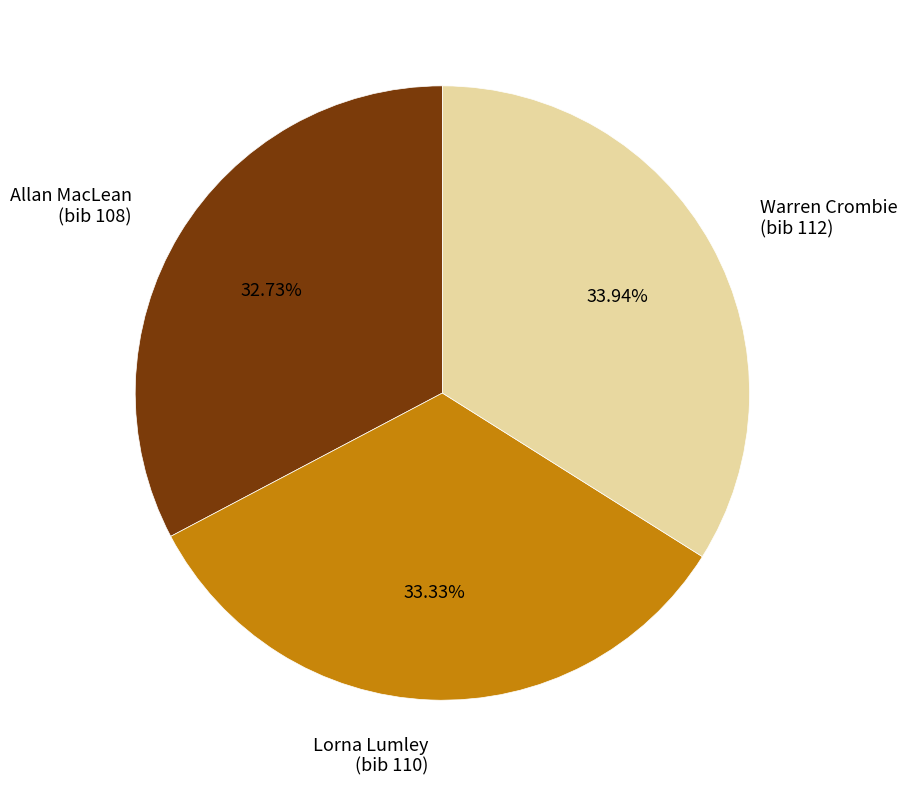

Count the number of slices in the pie.

3